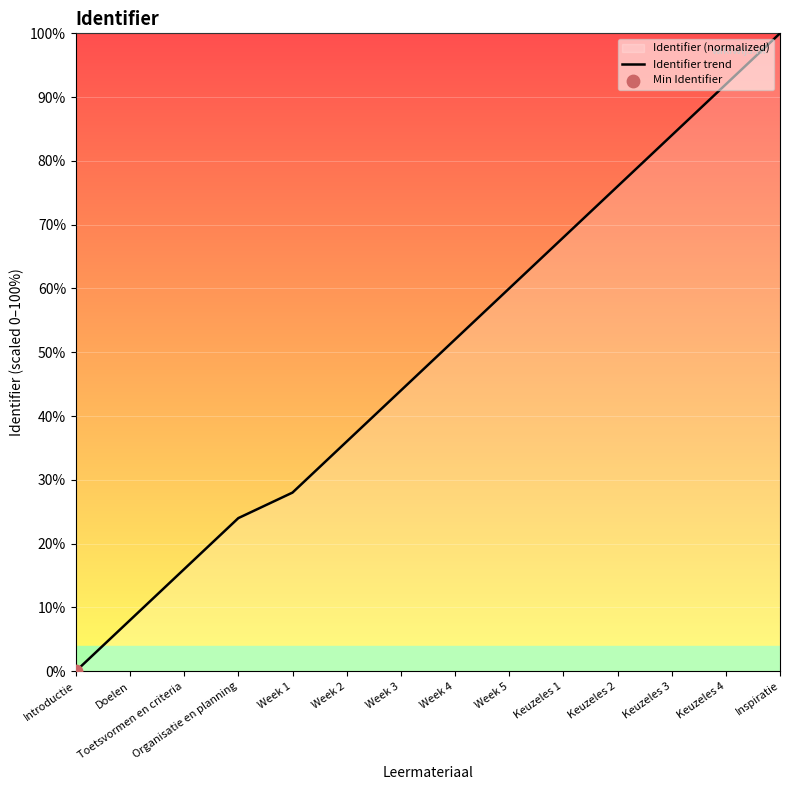

What is the change in value from Introductie to Toetsvormen en criteria?

+16.0